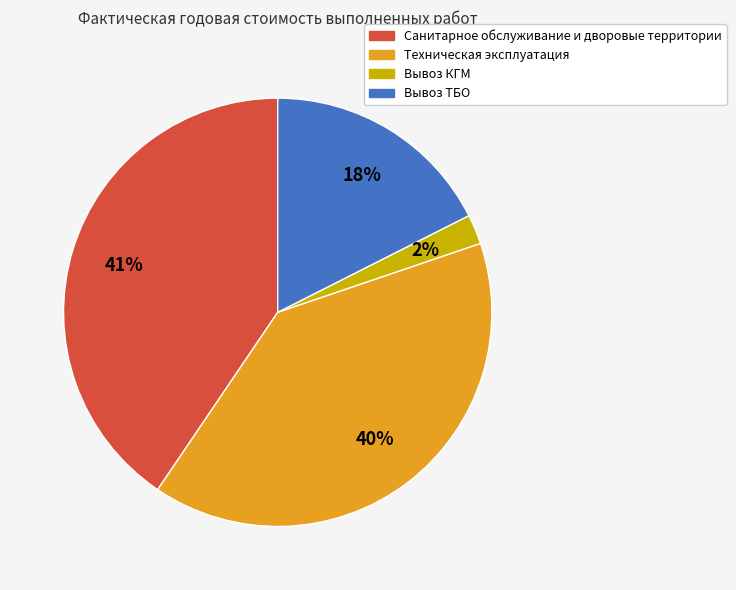

Is the sum of Вывоз ТБО and Вывоз КГМ greater than half?

No